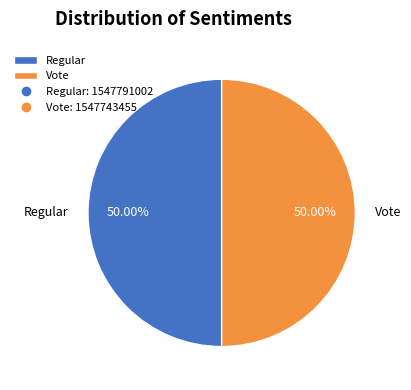

True or false: Regular accounts for 50% of the total.

True